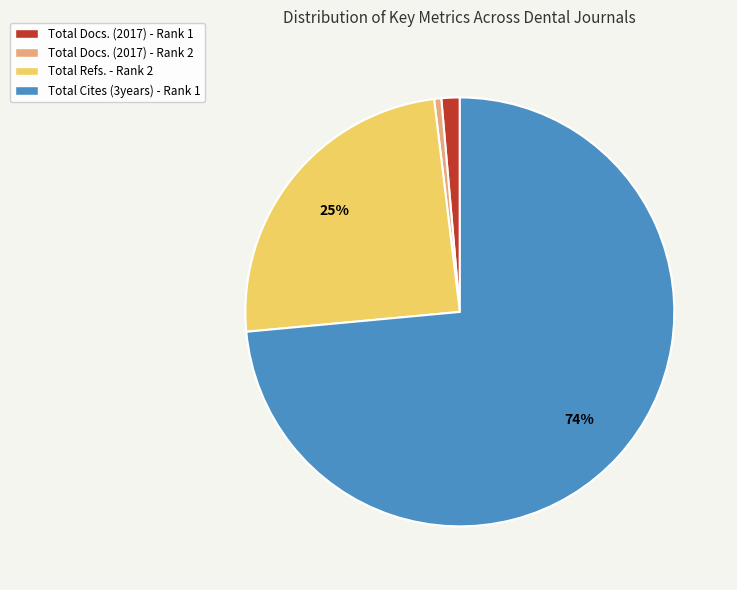

Combined, do Total Refs. - Rank 2 and Total Cites (3years) - Rank 1 account for over 50%?

Yes